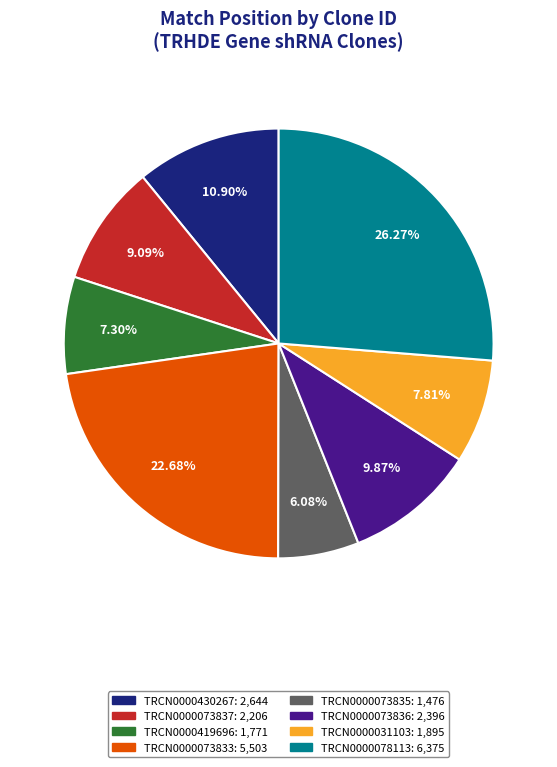

To the nearest percent, what is the difference between the largest and smallest slice percentages?

20%